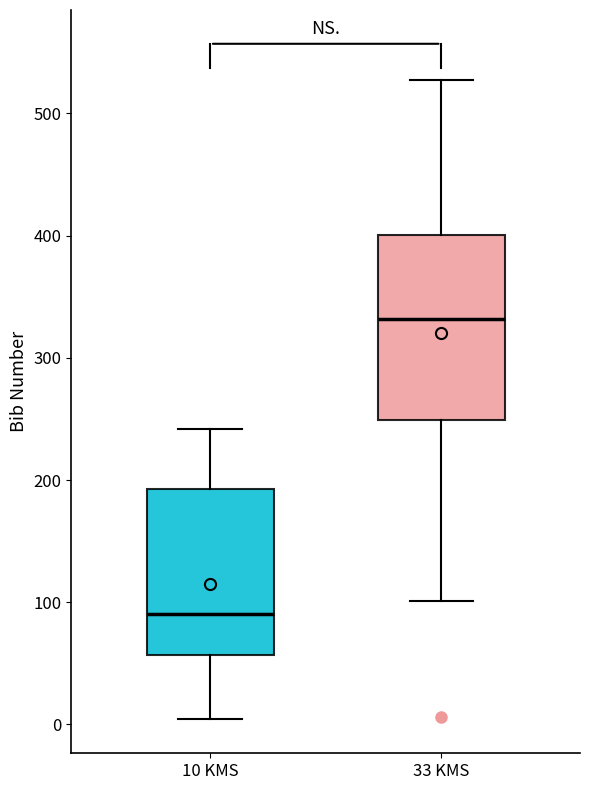

Where is the lower edge of the box for 33 KMS on the y-axis? The values are not printed on the chart, so give them approximately, as read against the axis.

250